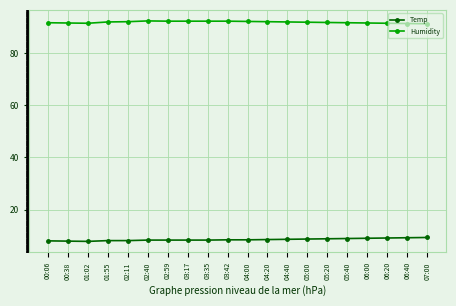

Which series has the largest total across all categories?

Humidity